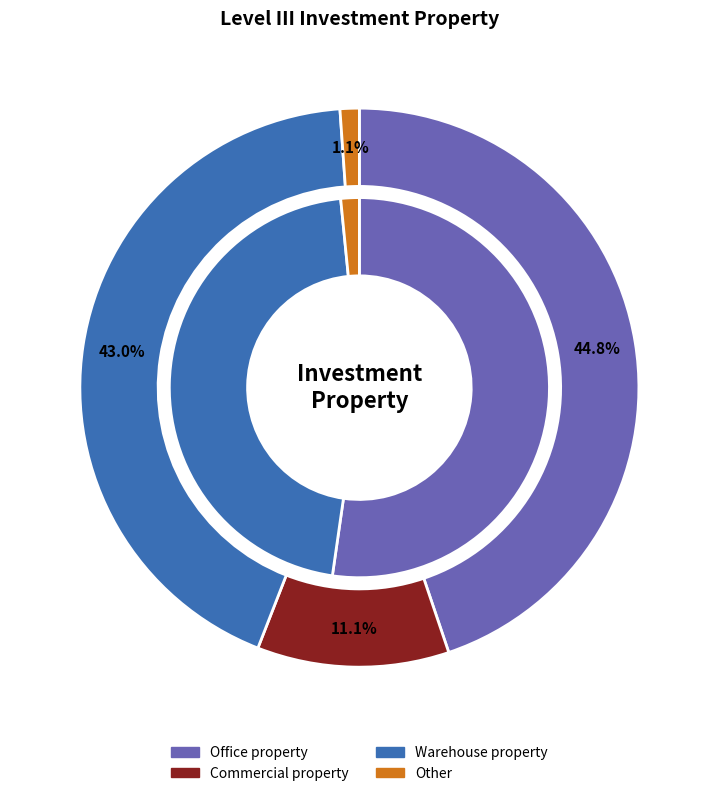

Count the number of slices in the pie.

4